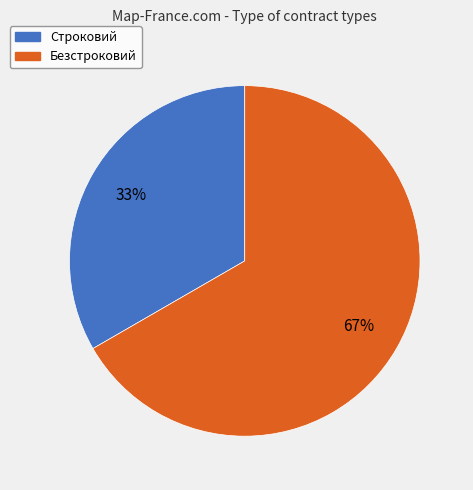

Do Строковий and Безстроковий together represent more than half of the pie?

Yes